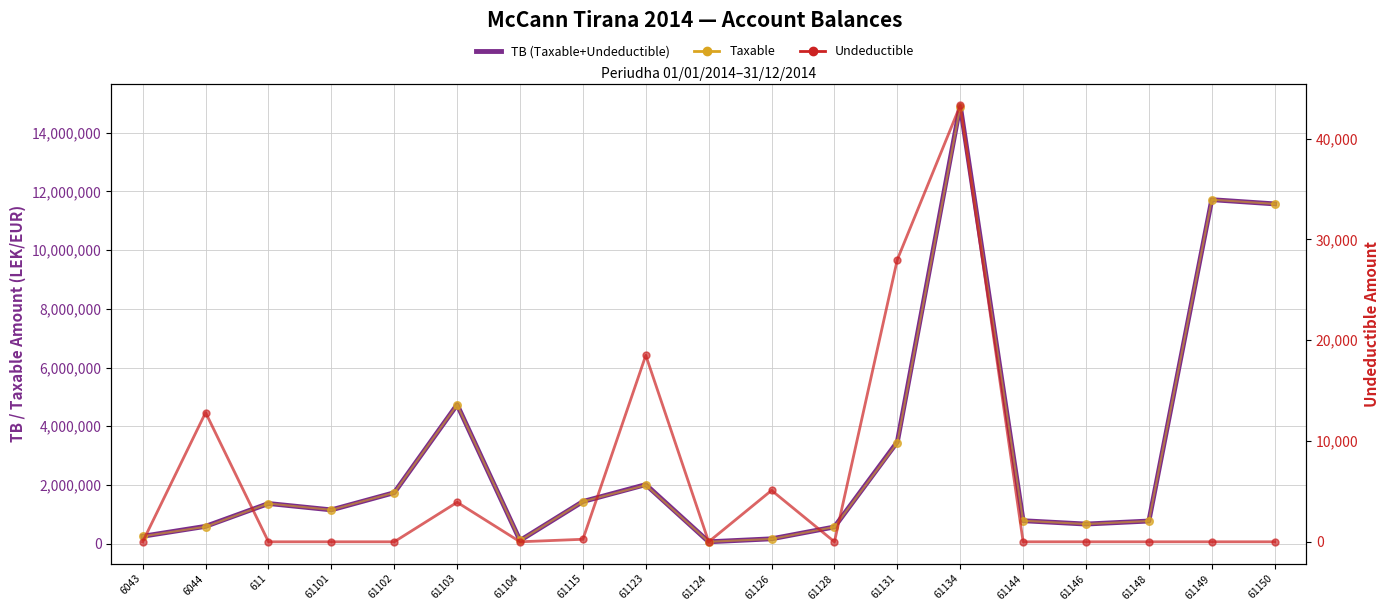

What are all the series names shown in the legend?

TB (Taxable+Undeductible), Taxable, Undeductible